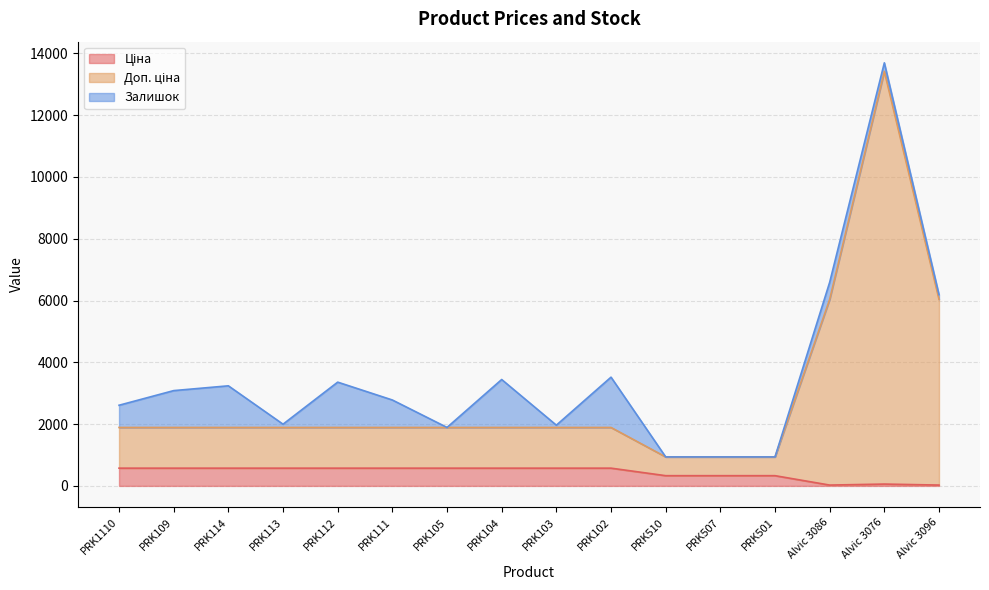

At which category is the sum across all series the highest?

Alvic 3076